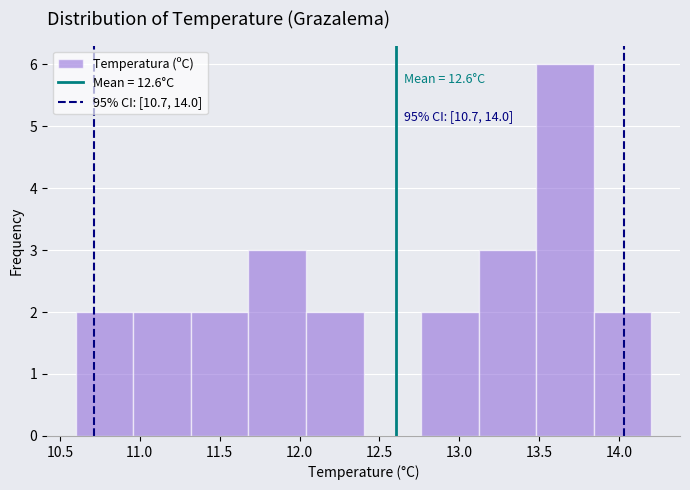

Over which range of the x-axis is the bar tallest?

13.48 to 13.84